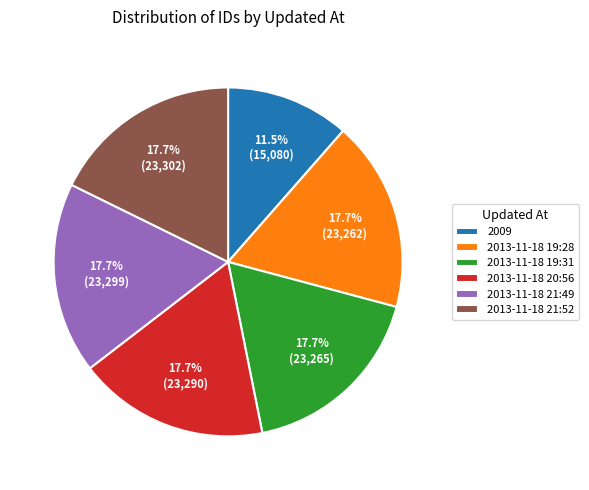

Which category has the smallest portion of the pie?

2009